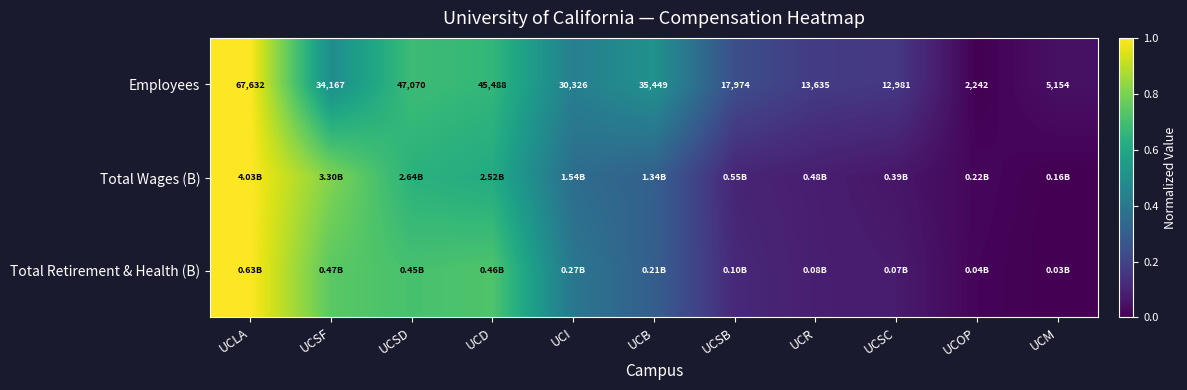

At how many categories does at least one series exceed 0?

11